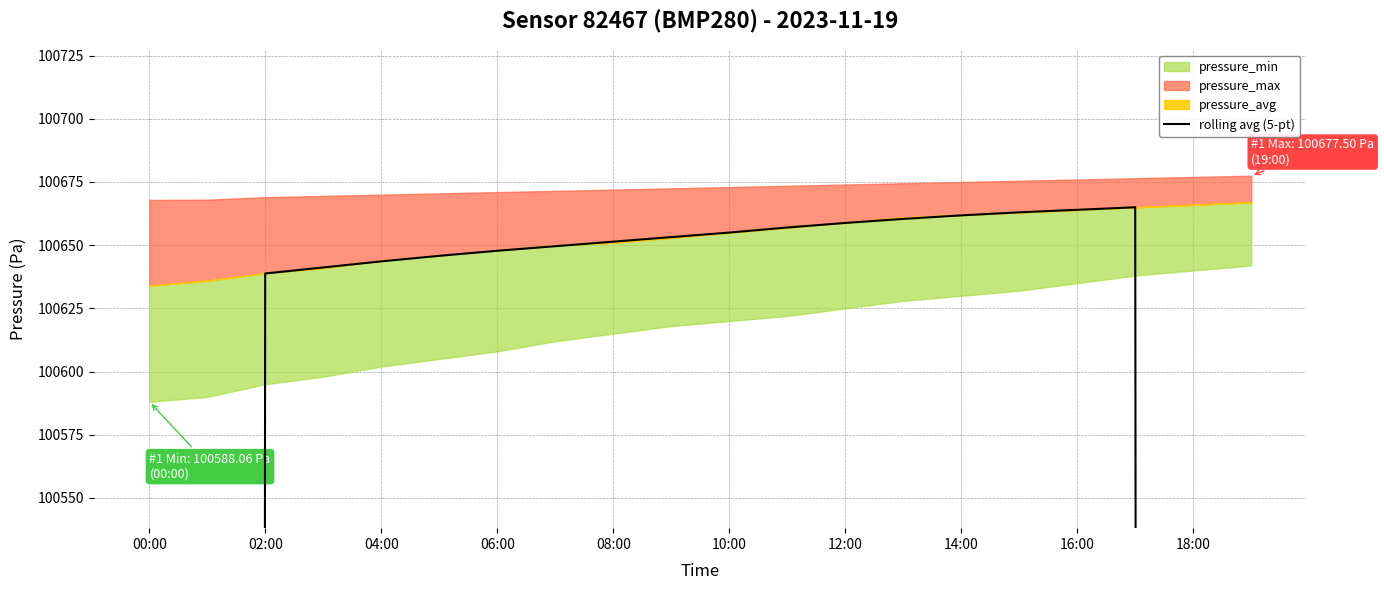

At which category does the chart reach its minimum across all series?

00:00